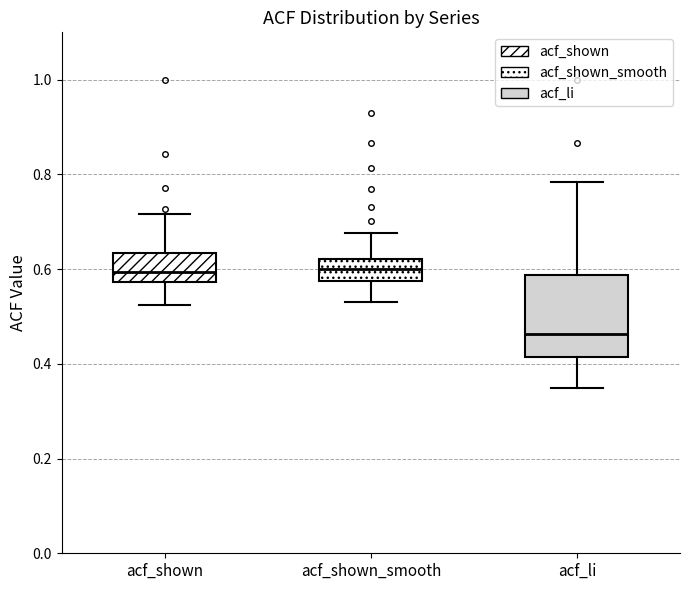

Which box has the lowest median line?

acf_li